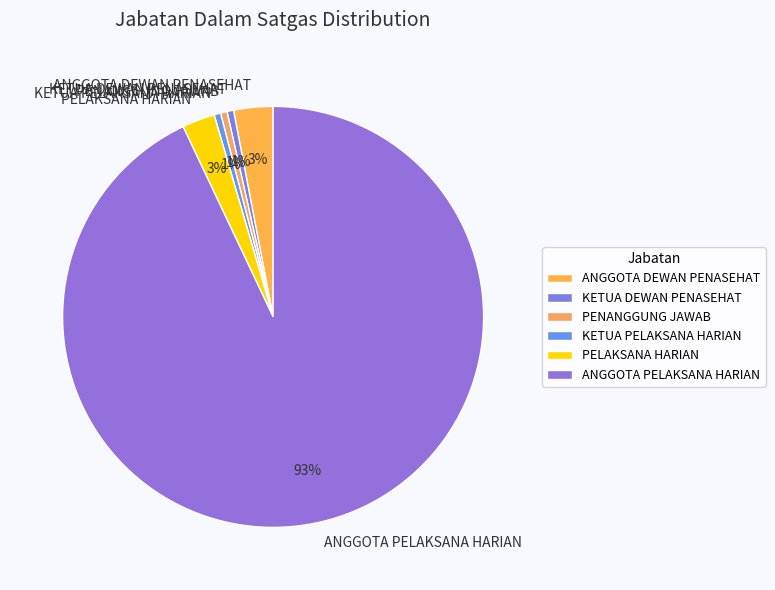

Which slice is the largest?

ANGGOTA PELAKSANA HARIAN